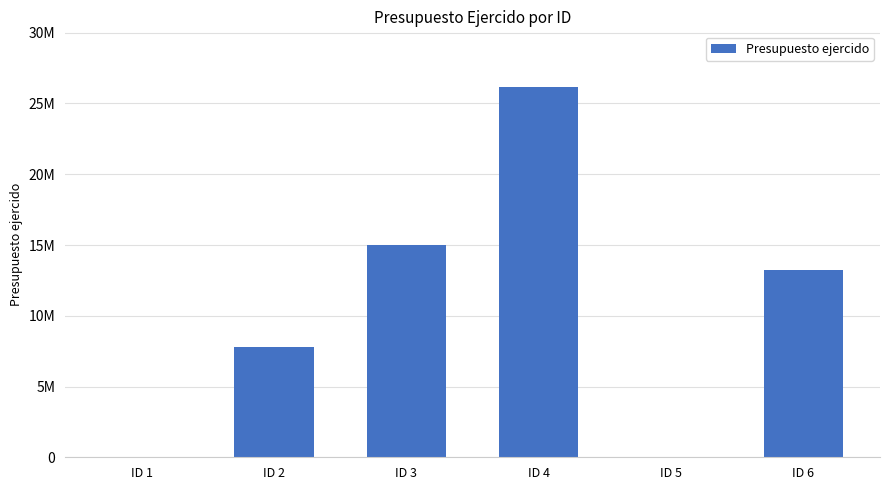

The chart shows a value of 6839119.5 at ID 4. True or false?

False